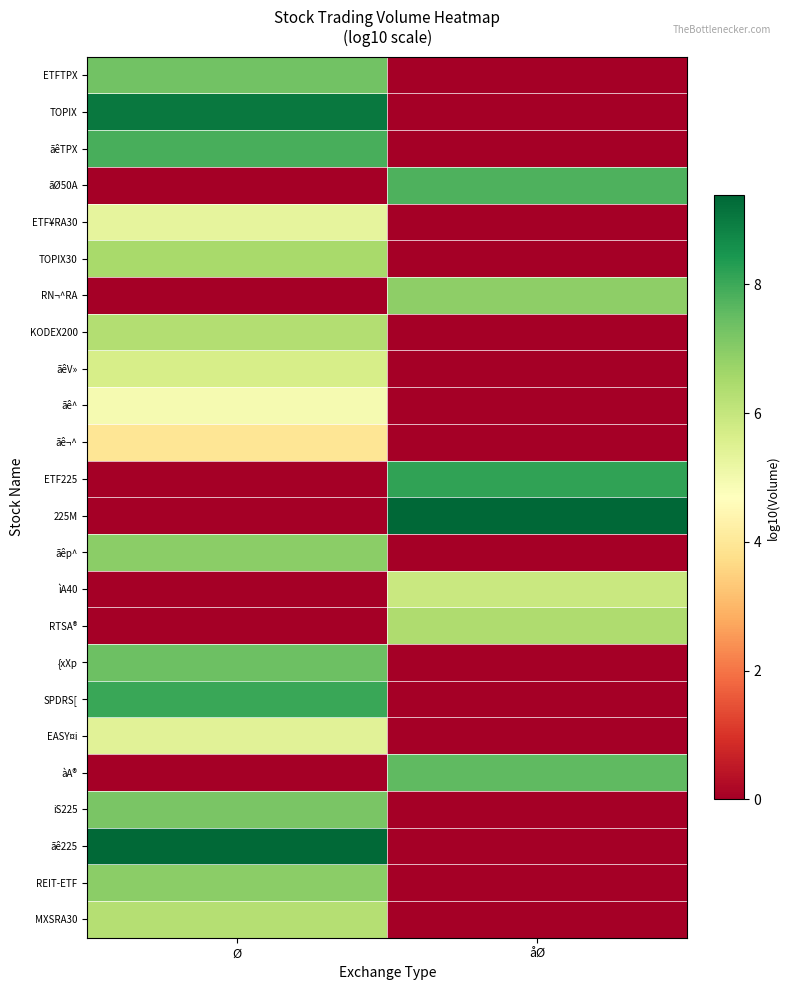

How many categories are shown in the chart?

2